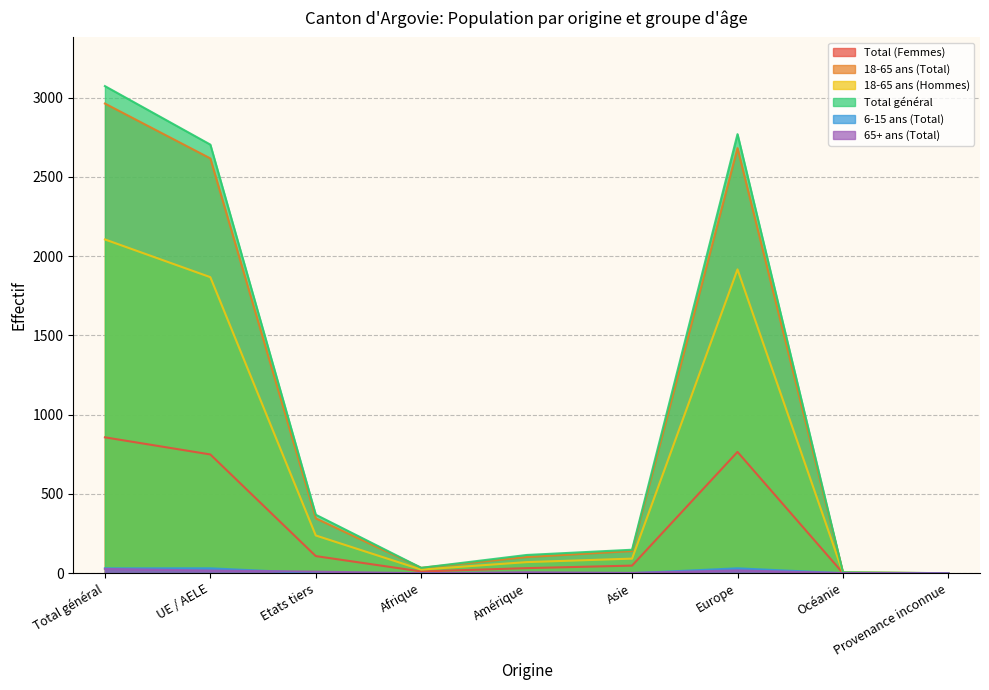

At which category is the sum across all series the highest?

Total général